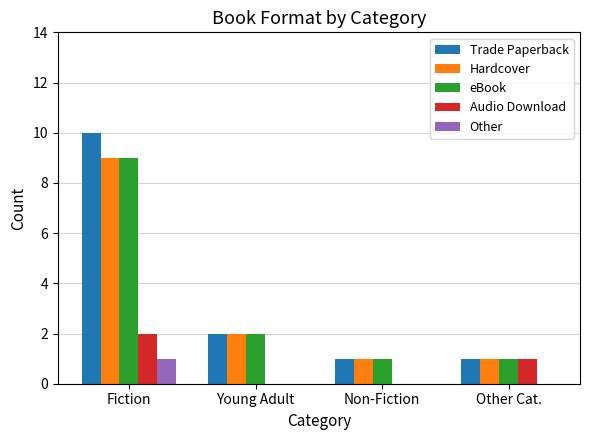

True or false: Trade Paperback has a value of 10 at Fiction.

True